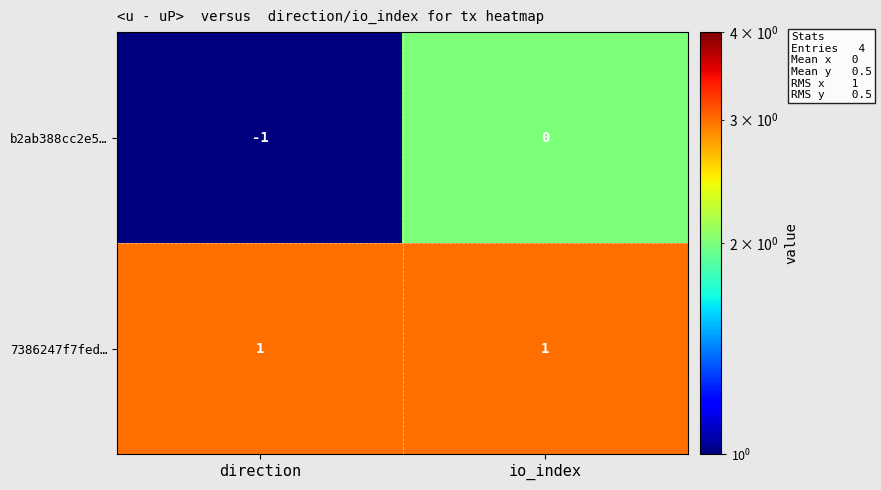

Is it true that b2ab388cc2e5… equals -1 at direction?

True